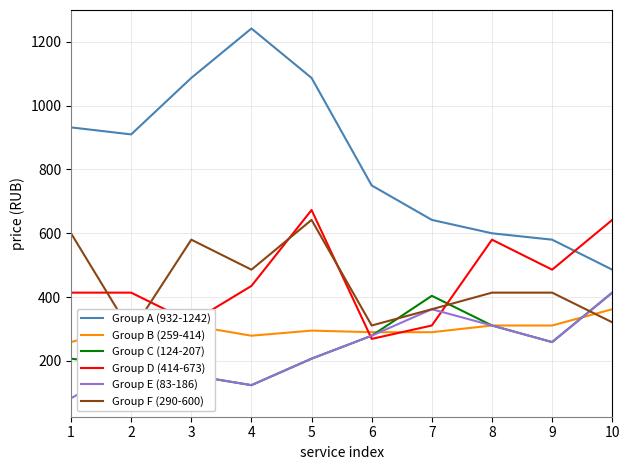

Which series has the largest range (max minus min)?

Group A (932-1242)